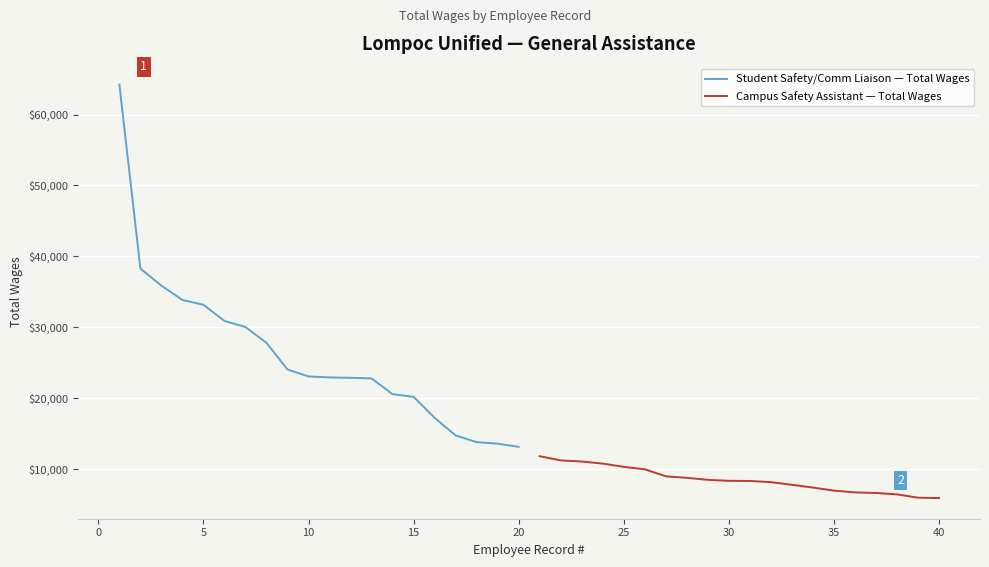

What is the minimum value for Student Safety/Comm Liaison — Total Wages?

13147